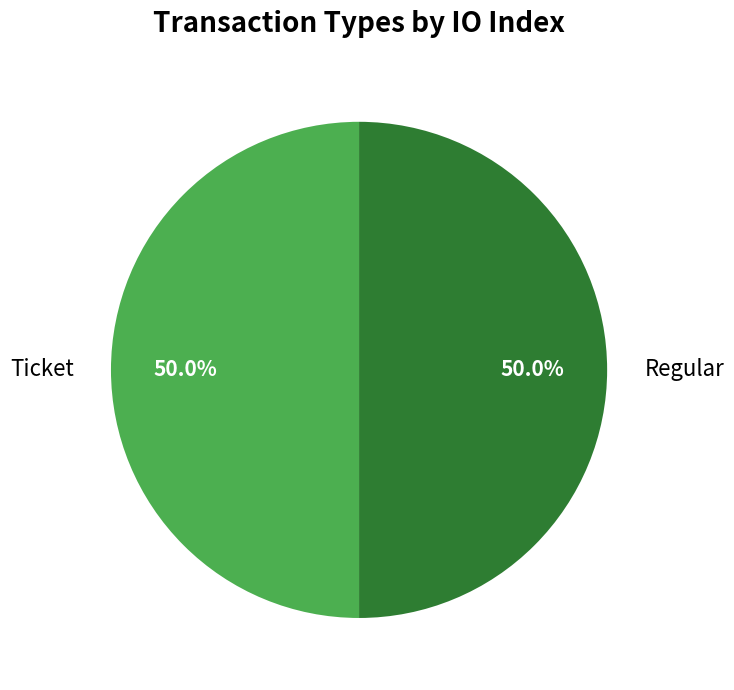

Is it true that Regular is 89% of the pie?

False